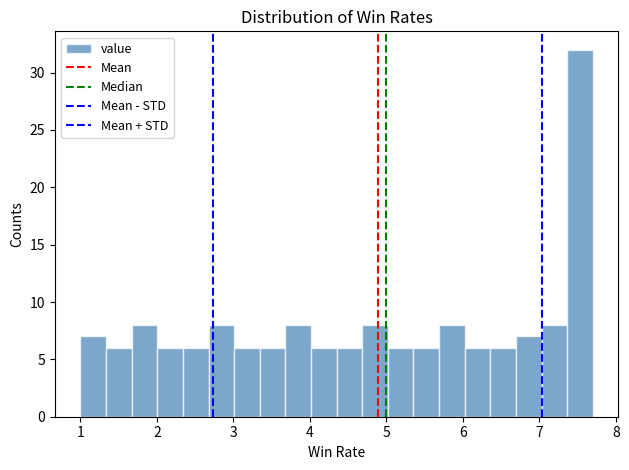

Around what value on the x-axis is the tallest bar? Give the approximate position of its centre, as read against the axis.

7.5